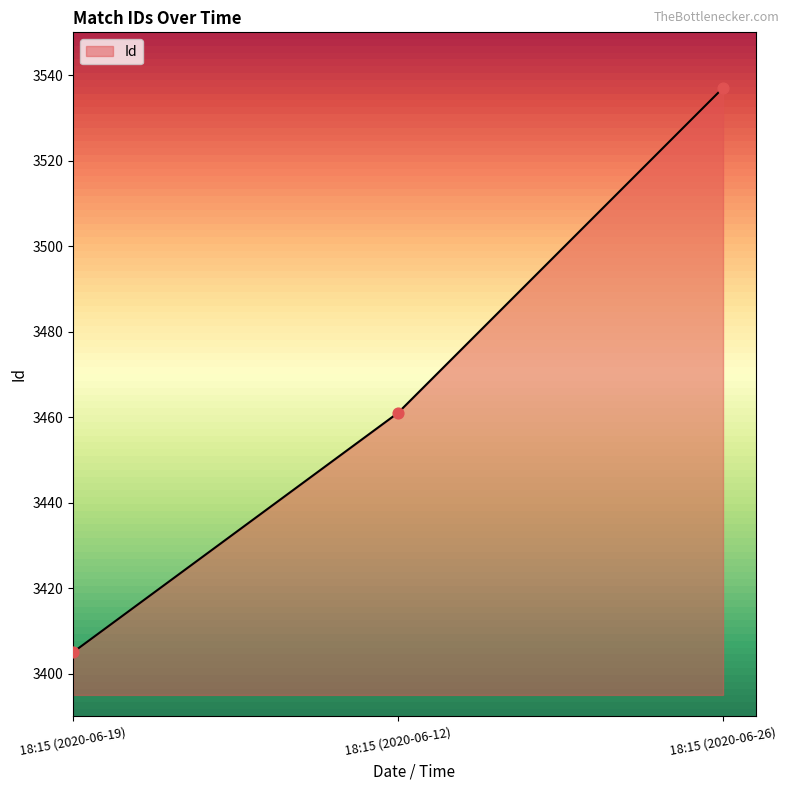

Between 18:15 (2020-06-26) and 18:15 (2020-06-19), which is larger?

18:15 (2020-06-26)